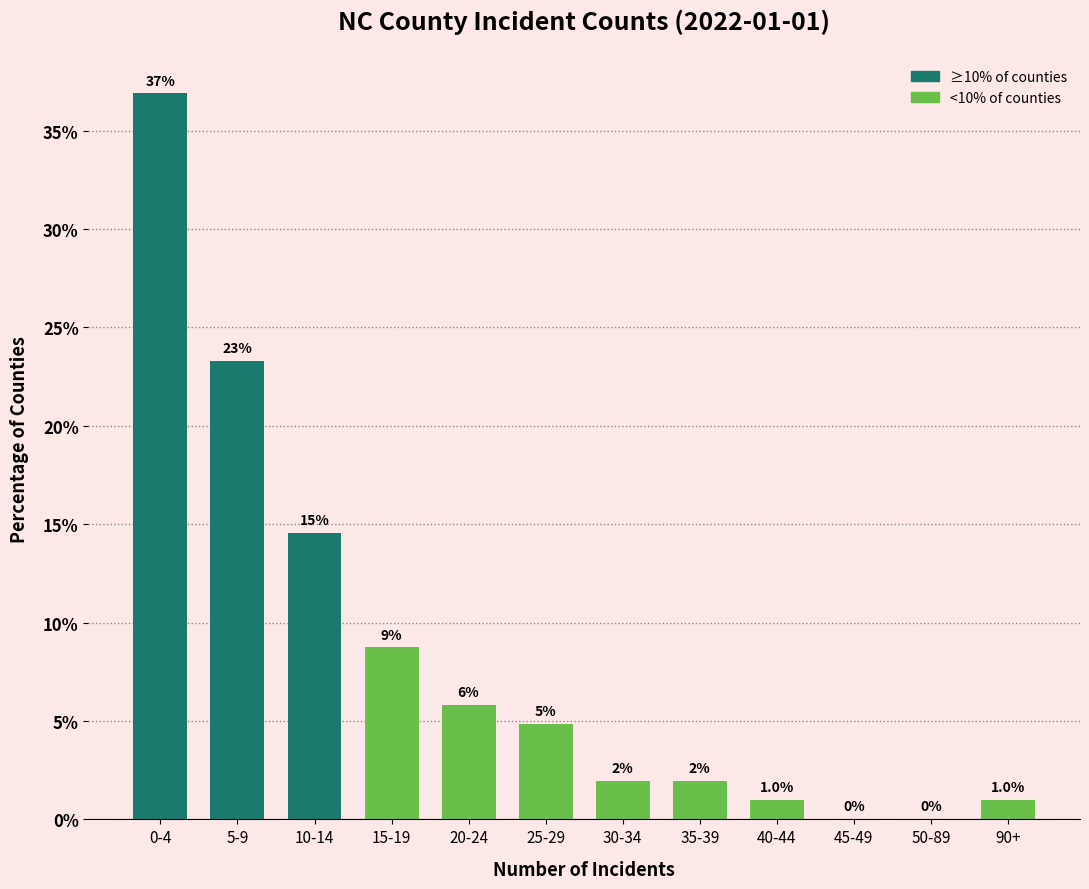

Are the bars horizontal?

No